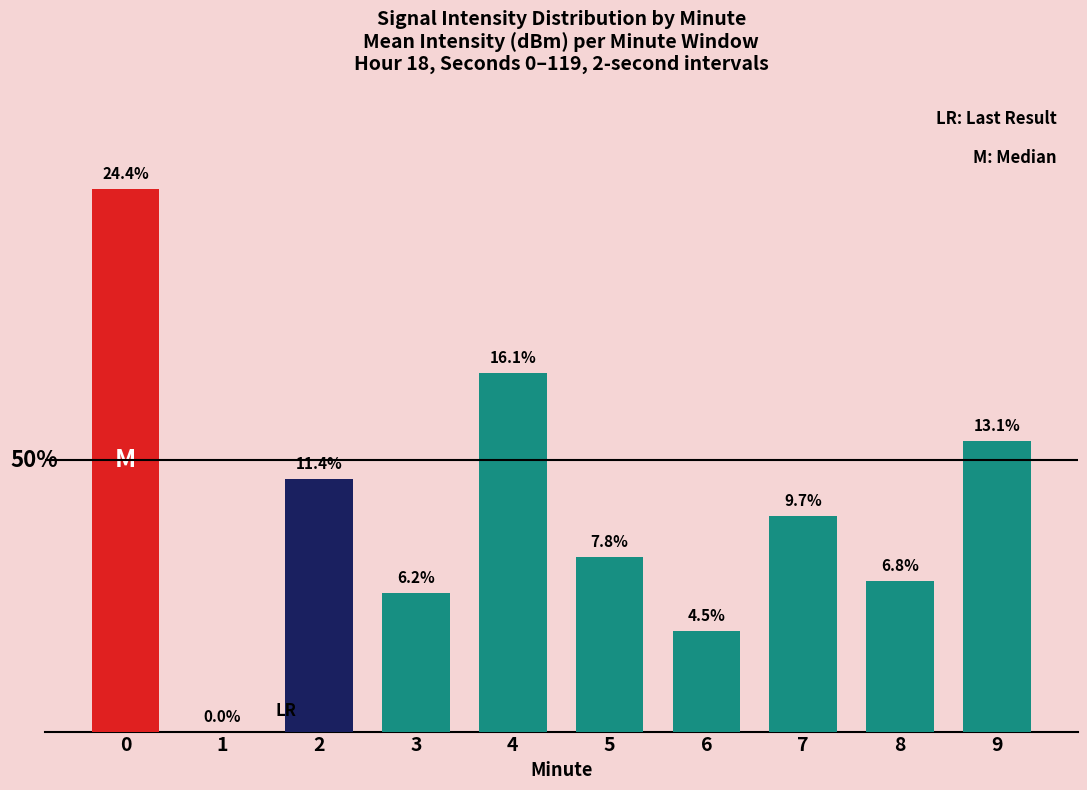

What is the value of the 8th bar from the left?

9.7